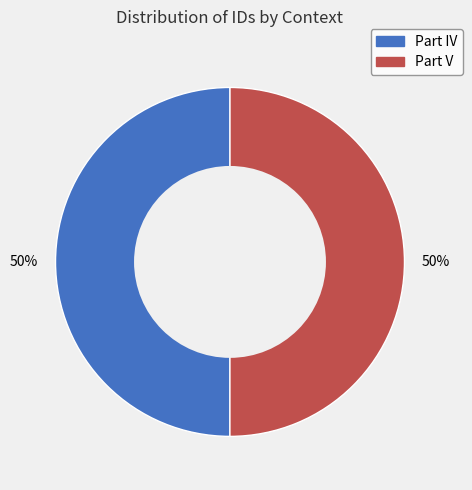

How many segments does this pie chart have?

2